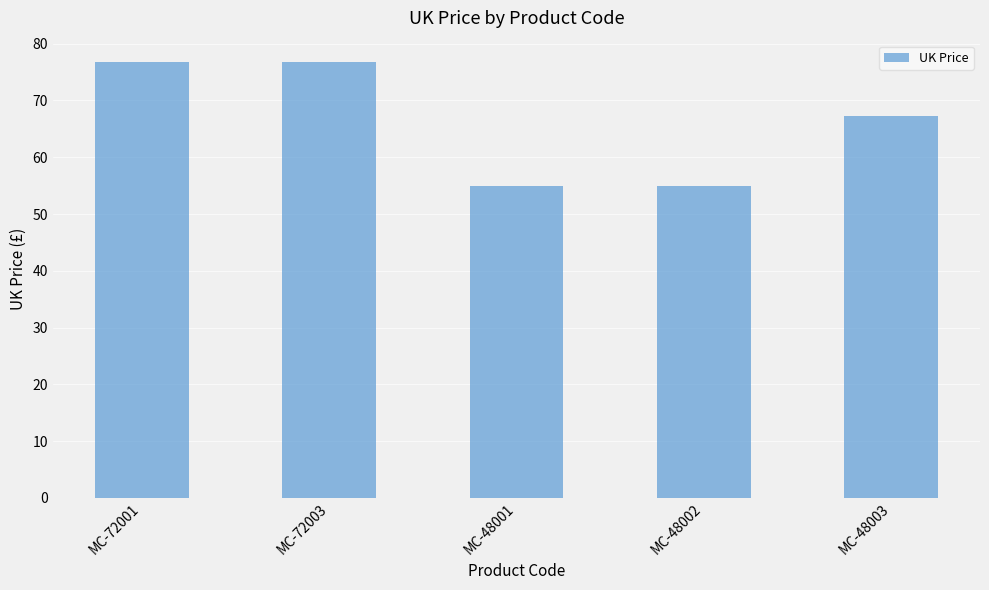

What is the change in value from MC-72003 to MC-48002?

-21.7